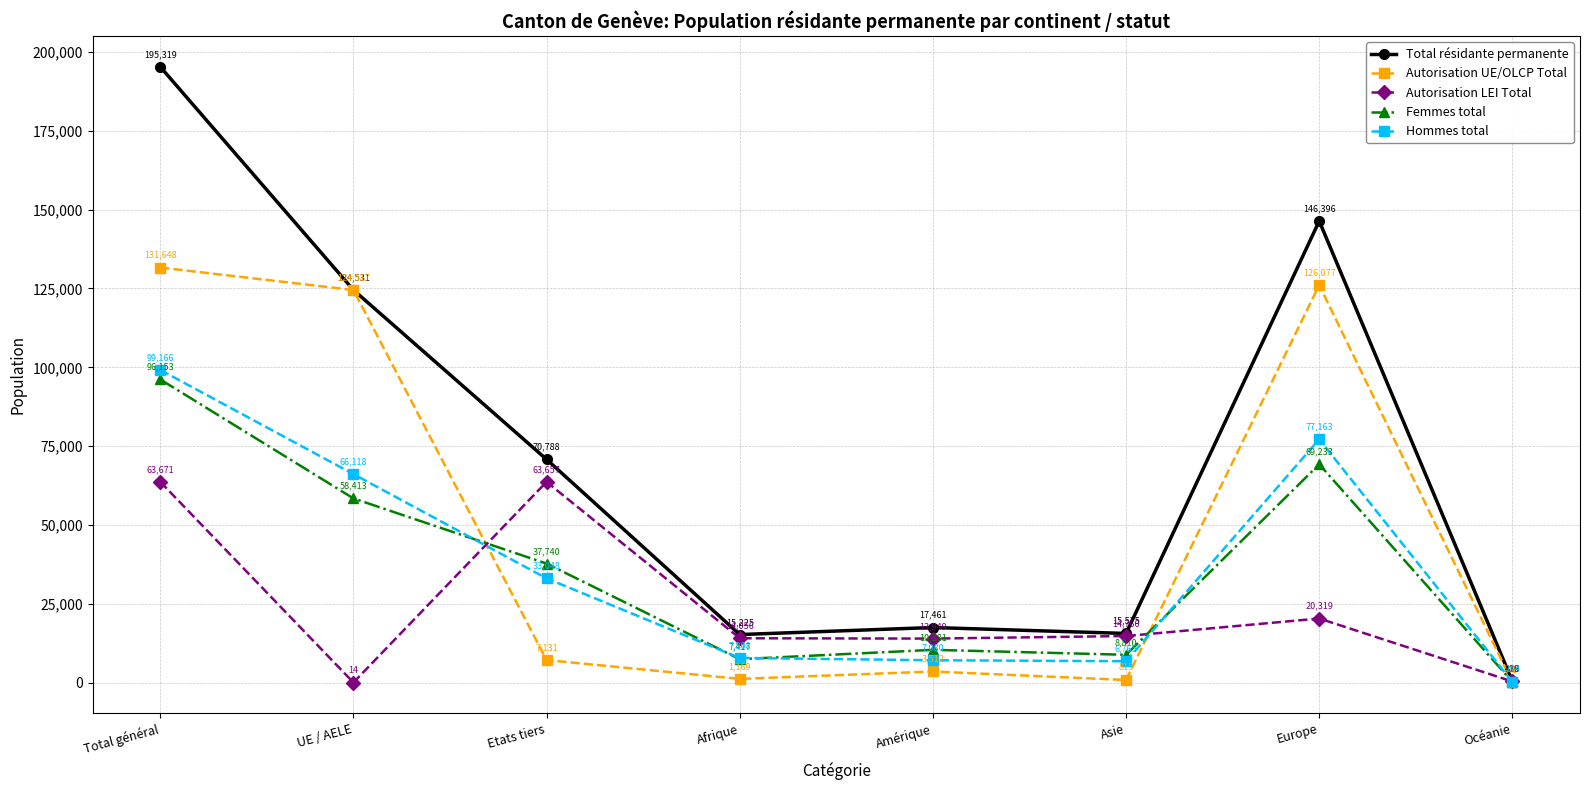

What is the label of the 3rd point from the left?

Etats tiers